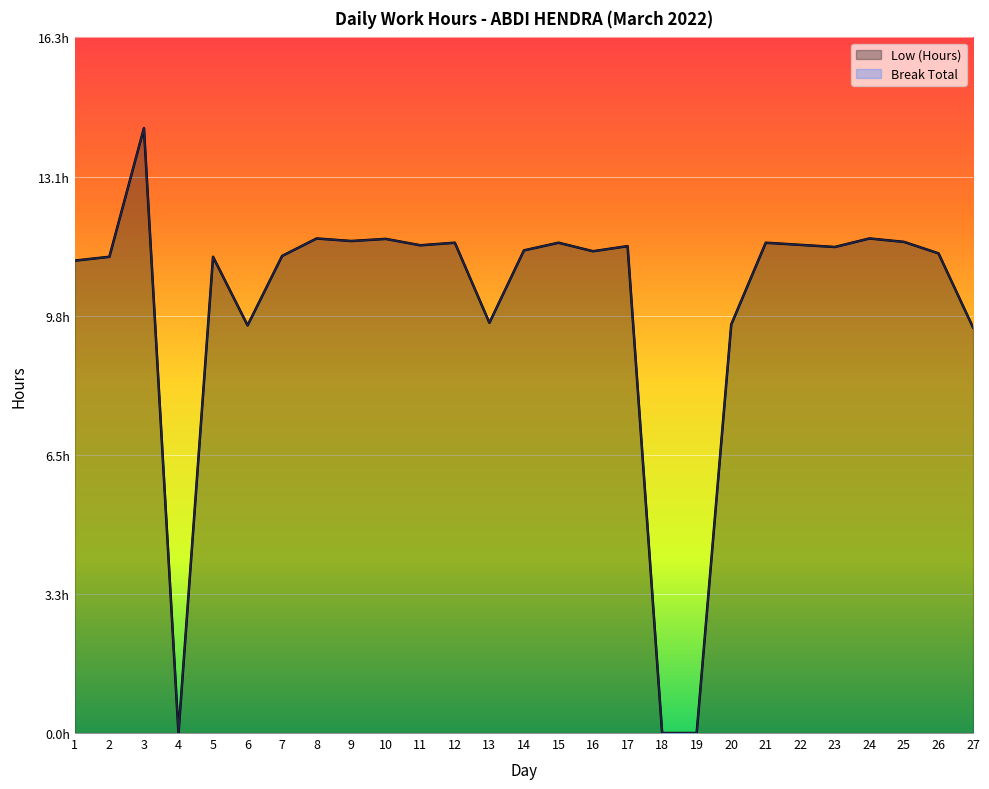

How many interior local peaks (higher than both neighbors) does the data have?

9